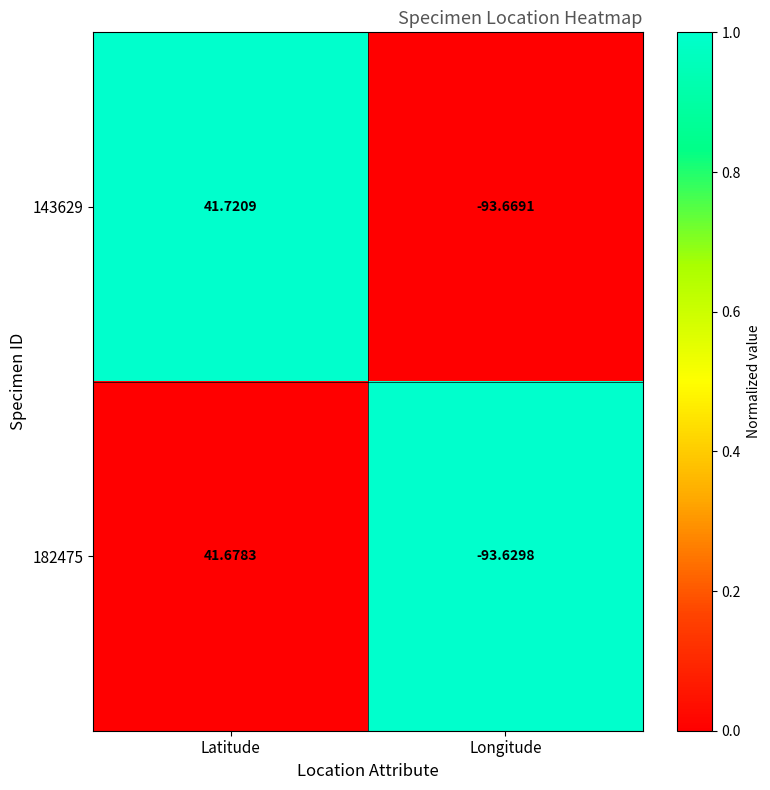

At which category is the sum across all series the highest?

Latitude